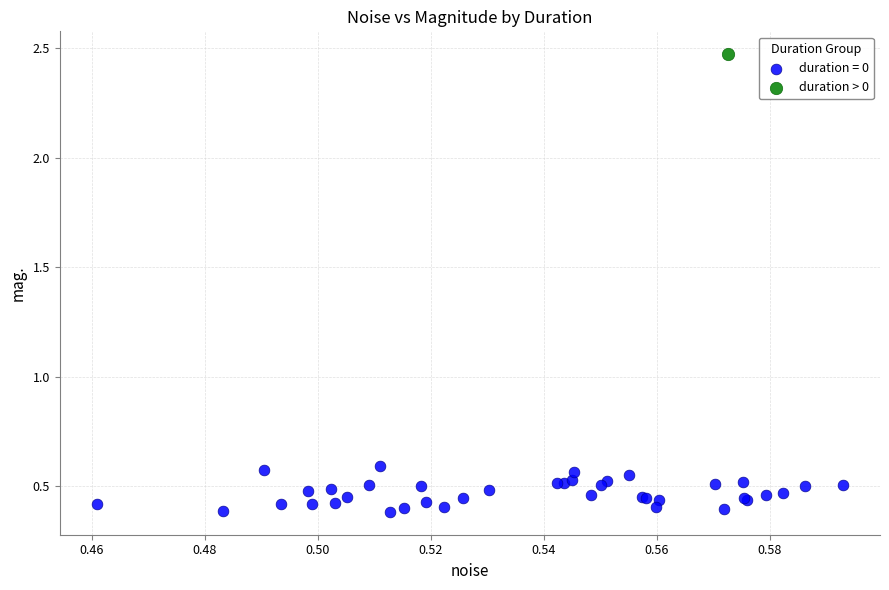

What are all the series names shown in the legend?

duration = 0, duration > 0